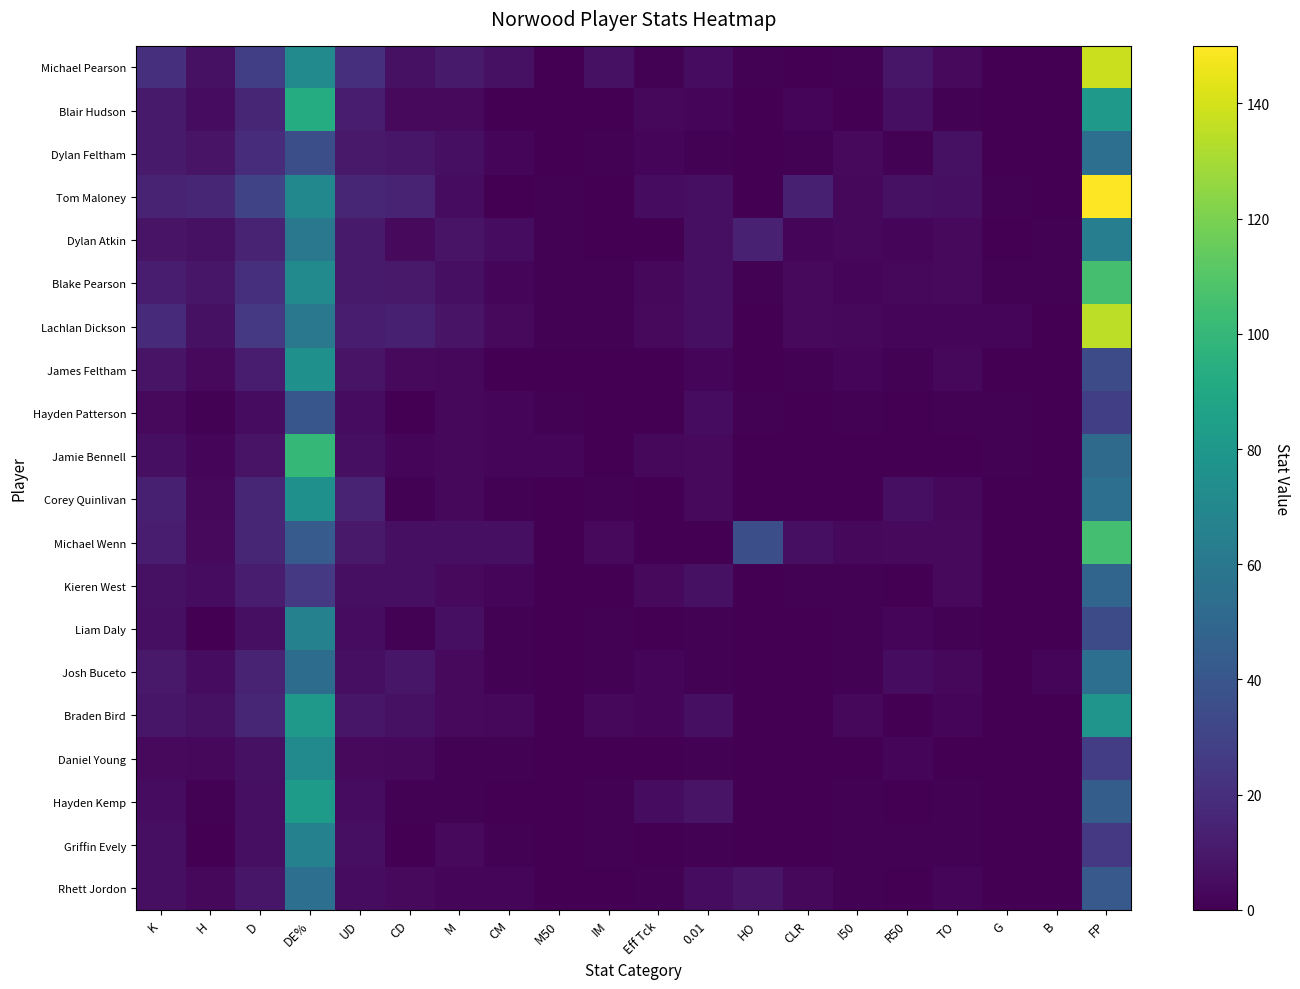

At how many categories does at least one series exceed 65?

2